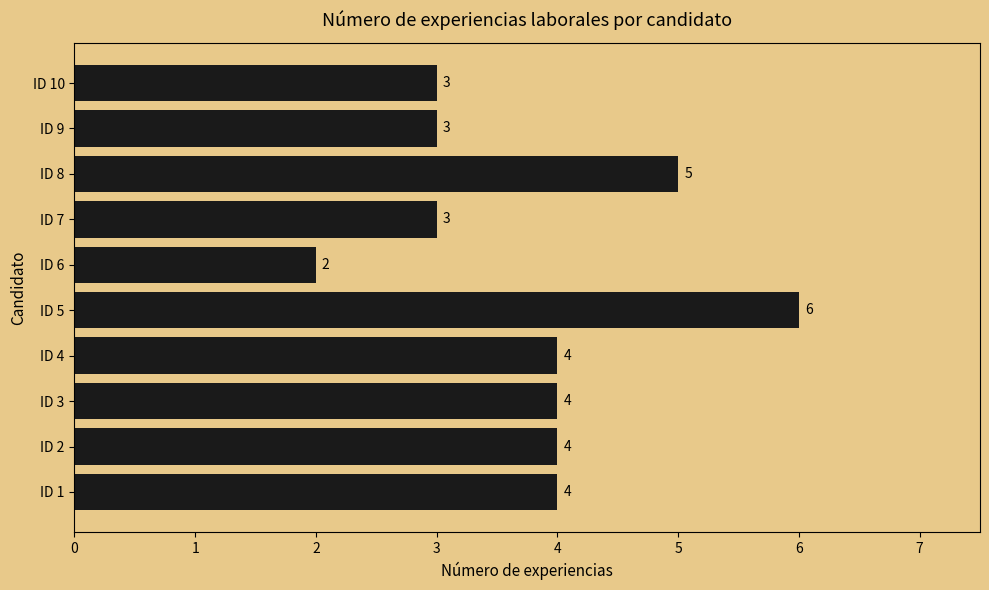

What is the greatest value displayed?

6